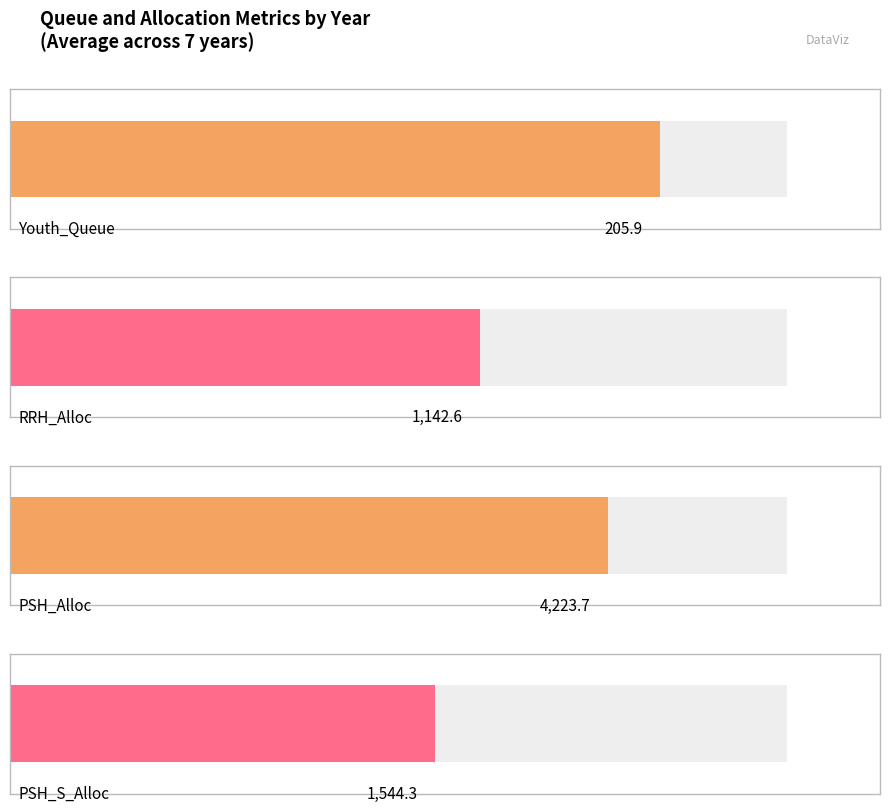

True or false: Youth_Queue has a value of 350 at Year 4.

False